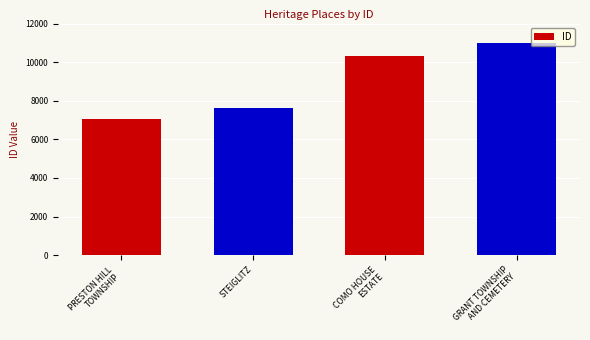

Between COMO HOUSE
ESTATE and PRESTON HILL
TOWNSHIP, which is larger?

COMO HOUSE
ESTATE